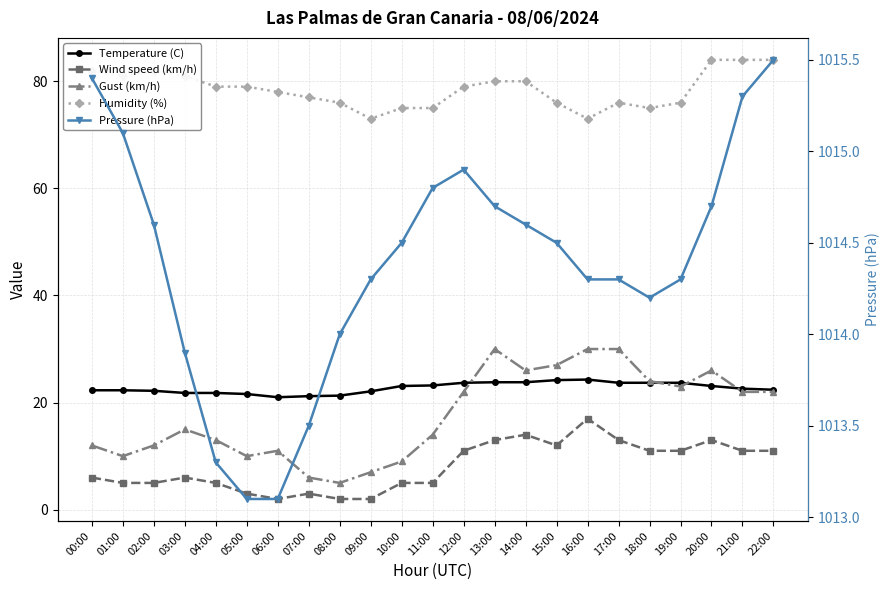

At which label does Temperature (C) first exceed 22?

00:00